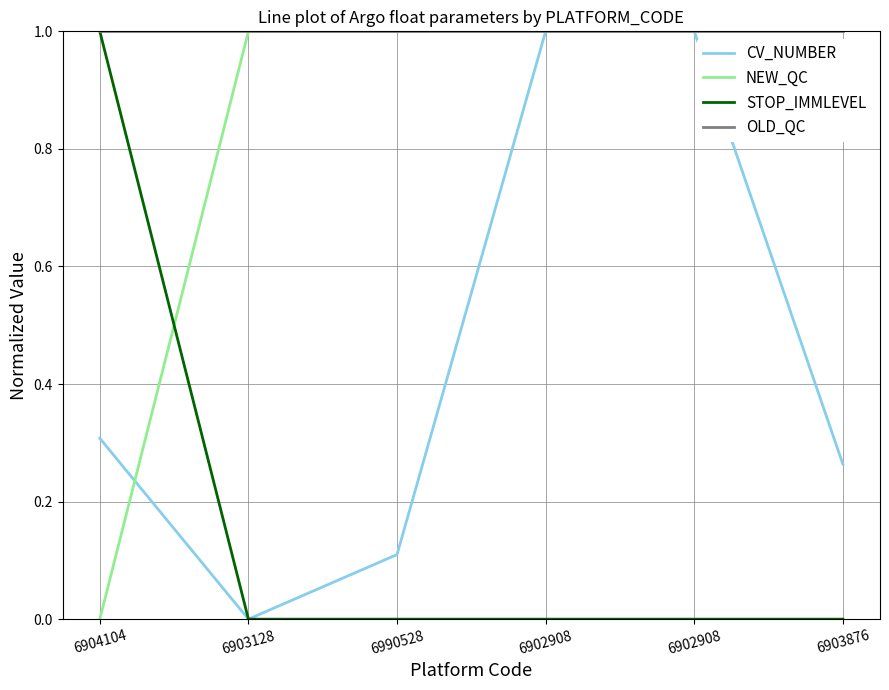

Count the number of data series in this chart.

4